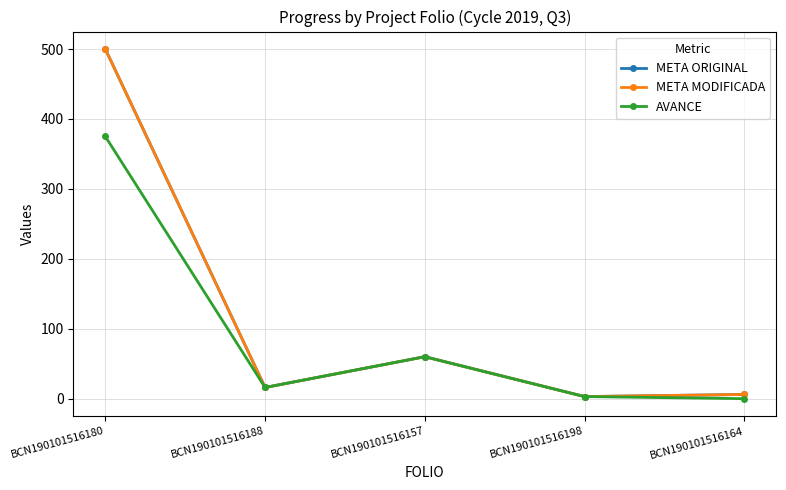

Reading right to left, what are all the values shown in this chart?

META ORIGINAL: 6	3	60	16	500
META MODIFICADA: 6	3	60	16	500
AVANCE: 0	3	60	16	375